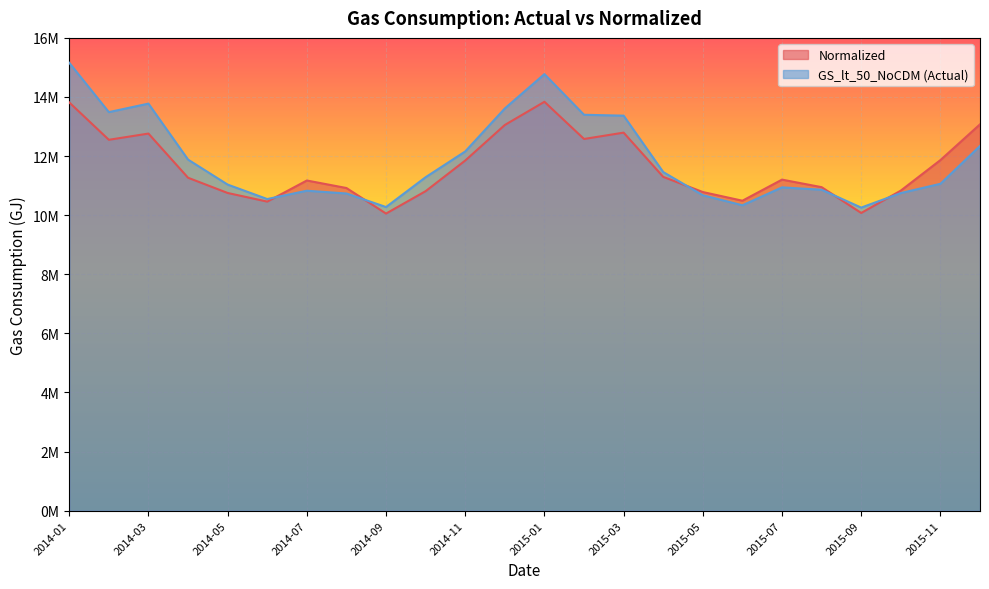

True or false: Normalized and GS_lt_50_NoCDM cross at least once.

True